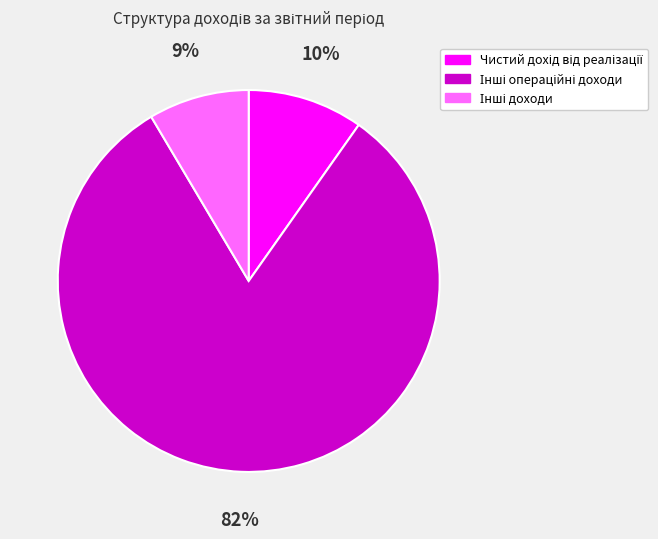

Is there a majority slice in this chart?

Yes